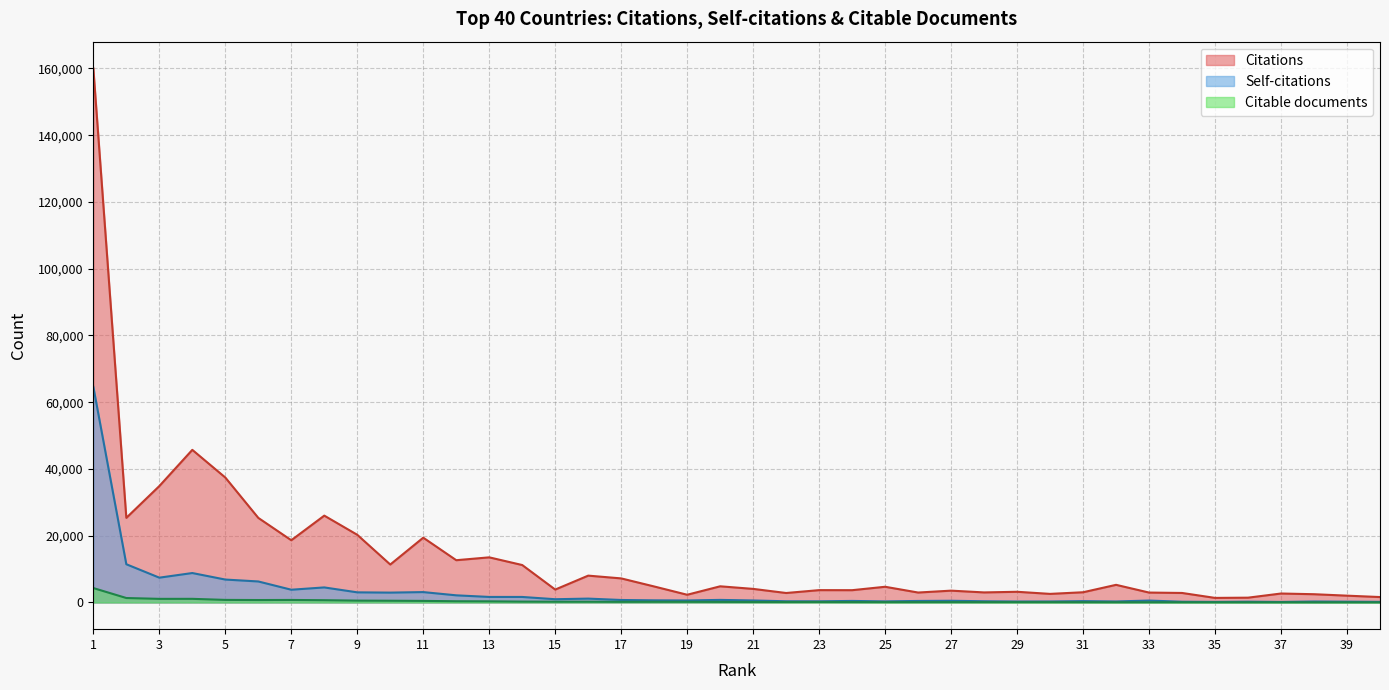

How many lines are shown in the chart?

3